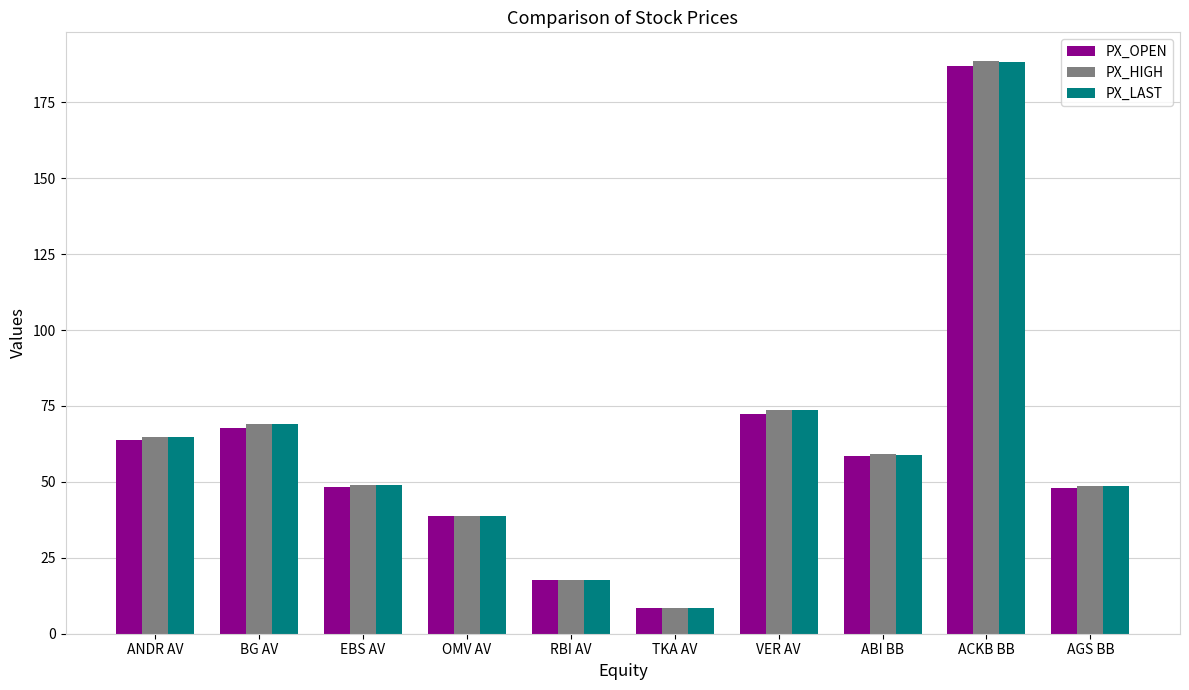

The PX_LAST series shows 27.1 at RBI AV. True or false?

False